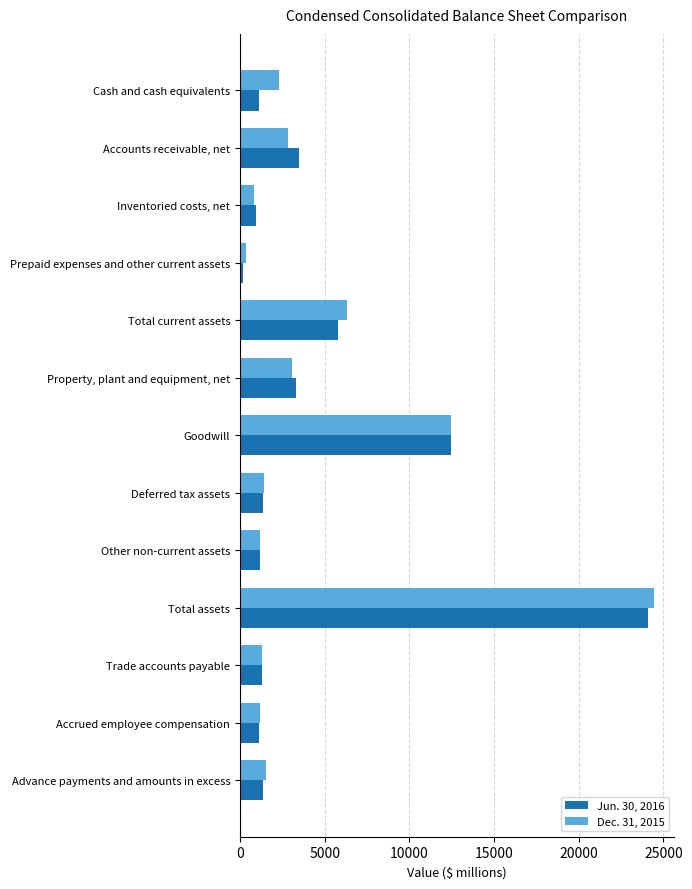

Is the value of Dec. 31, 2015 at Accrued employee compensation greater than the value of Jun. 30, 2016 at Total assets?

No